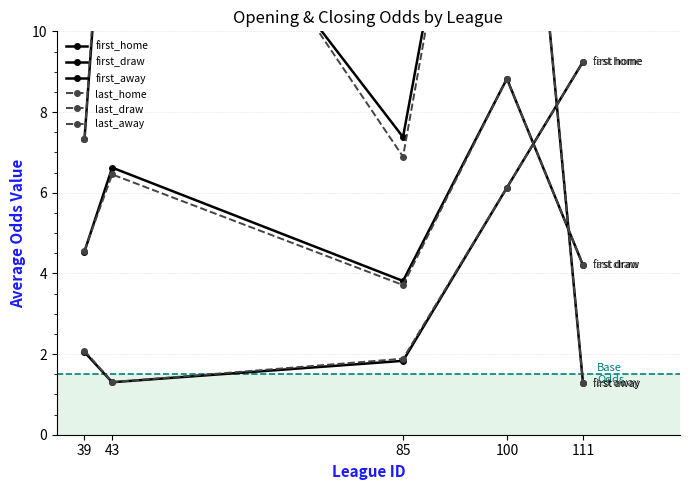

At which category does last_draw reach its first local valley?

85